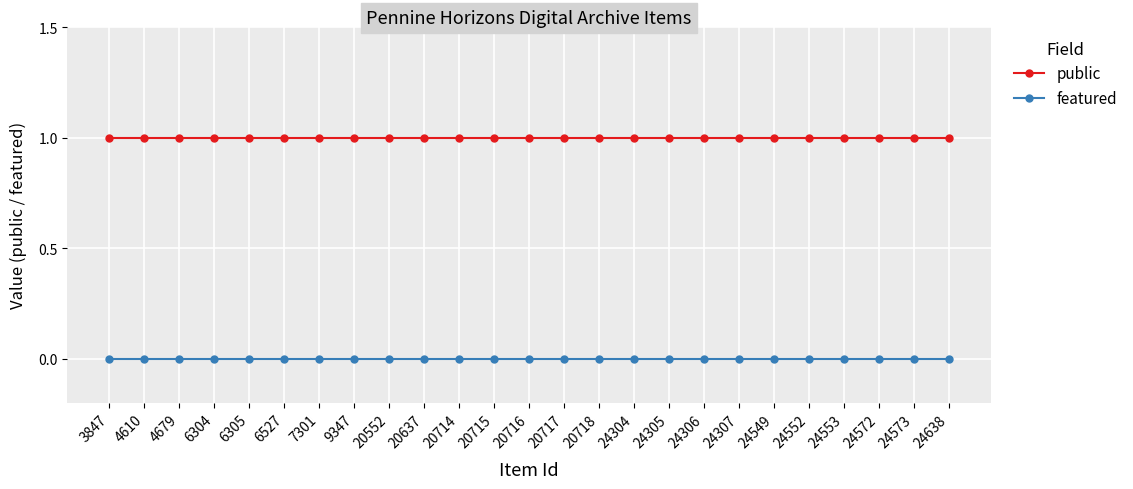

Reading left to right, transcribe all the data shown in this chart.

public: 3847=1	4610=1	4679=1	6304=1	6305=1	6527=1	7301=1	9347=1	20552=1	20637=1	20714=1	20715=1	20716=1	20717=1	20718=1	24304=1	24305=1	24306=1	24307=1	24549=1	24552=1	24553=1	24572=1	24573=1	24638=1
featured: 3847=0	4610=0	4679=0	6304=0	6305=0	6527=0	7301=0	9347=0	20552=0	20637=0	20714=0	20715=0	20716=0	20717=0	20718=0	24304=0	24305=0	24306=0	24307=0	24549=0	24552=0	24553=0	24572=0	24573=0	24638=0